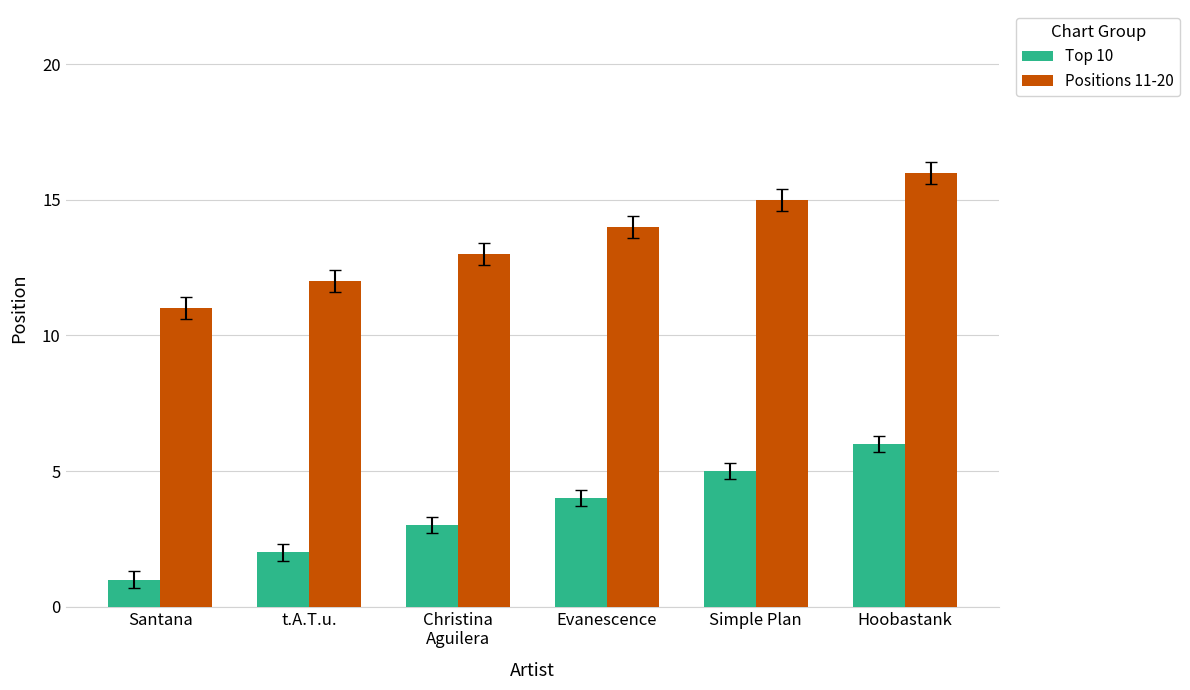

What is the difference between the Top 10 values at Christina
Aguilera and Hoobastank?

3